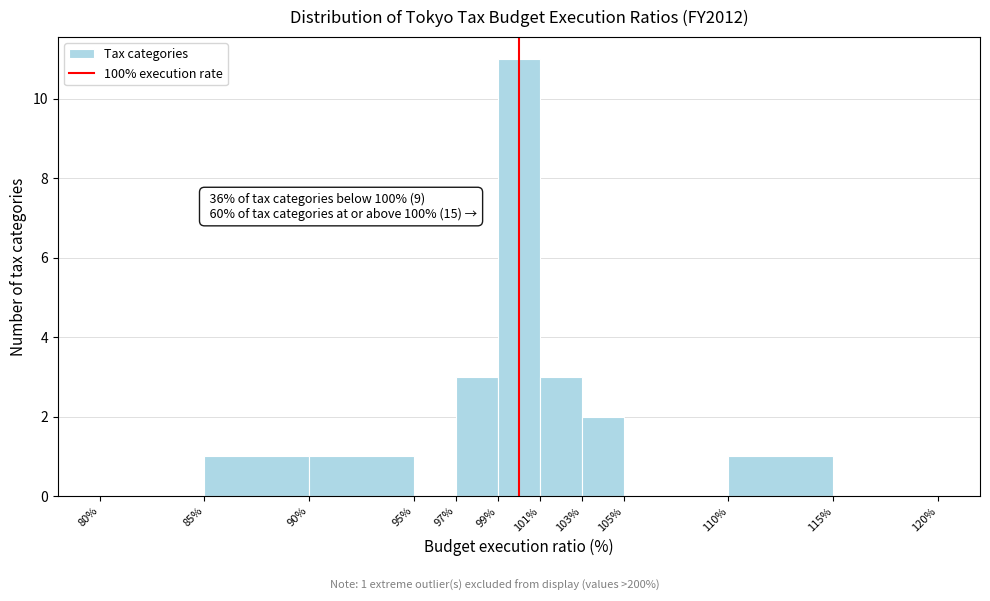

Over which range of the x-axis is the bar tallest?

99% to 101%